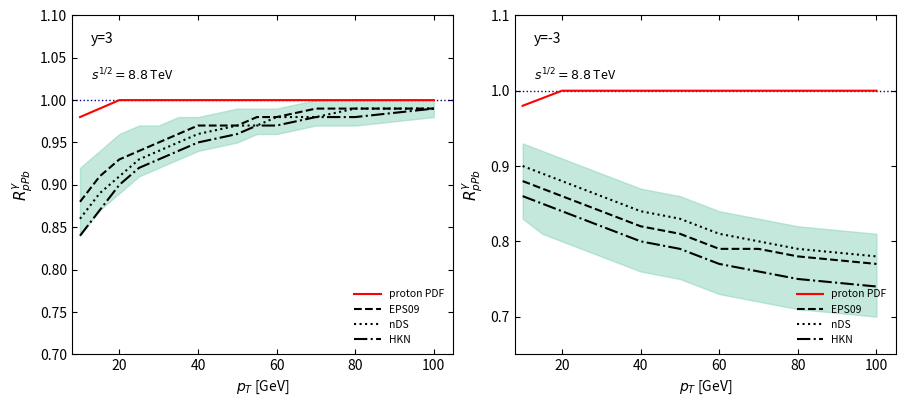

True or false: HKN and nDS cross at least once.

False